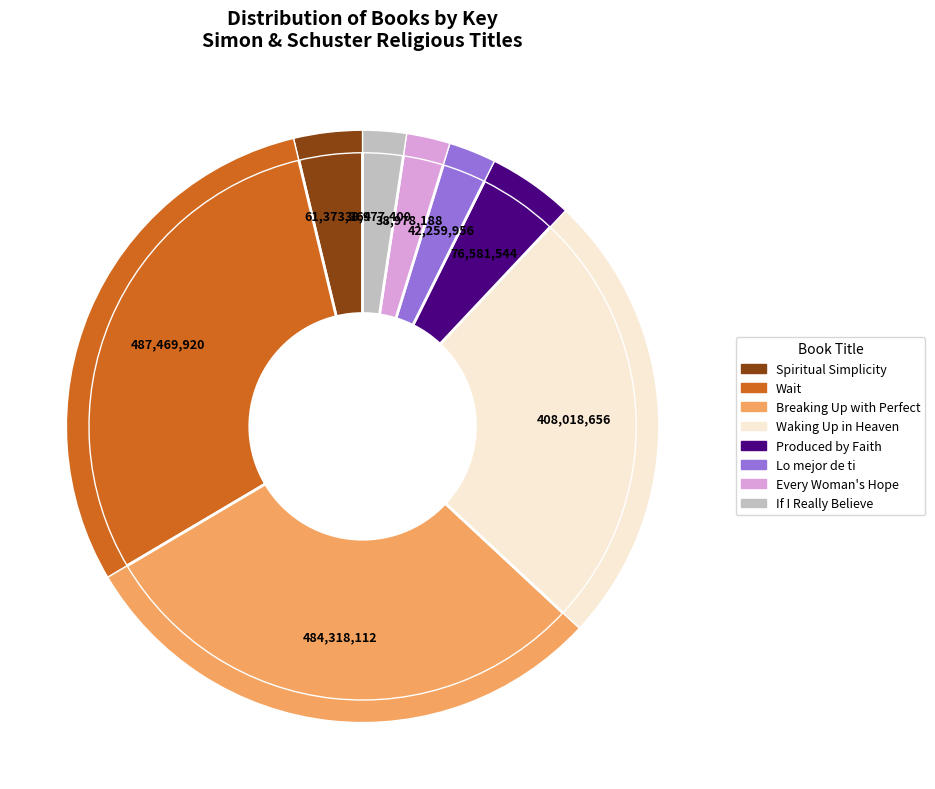

What is the smallest slice in the pie chart?

If I Really Believe